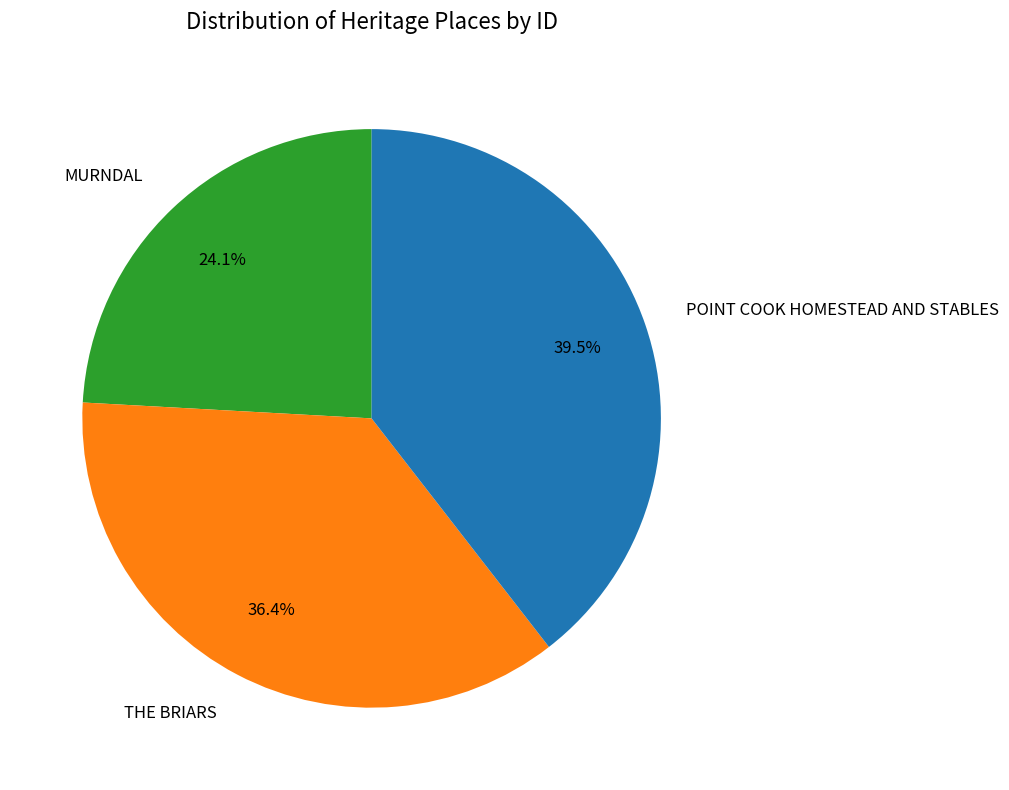

Between THE BRIARS and MURNDAL, which is larger?

THE BRIARS